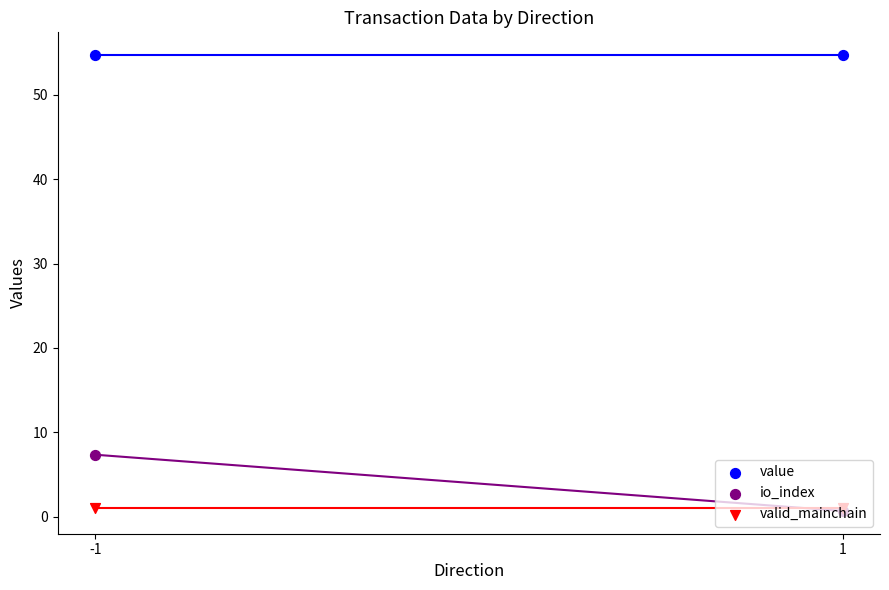

Which series reaches the minimum Y coordinate?

io_index